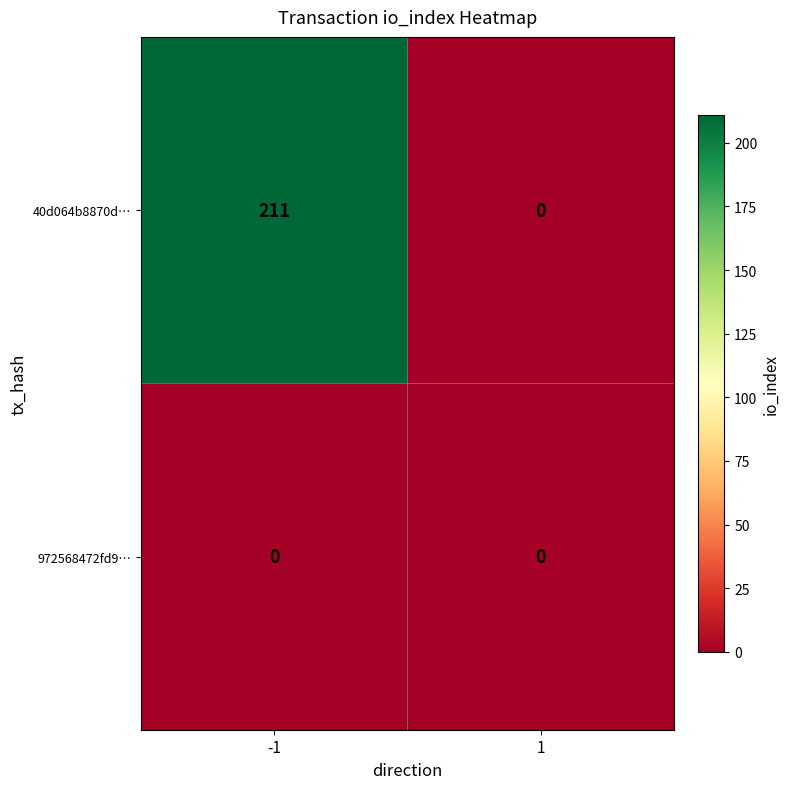

Reading left to right, transcribe all the data shown in this chart.

40d064b8870d…: -1=211	1=0
972568472fd9…: -1=0	1=0